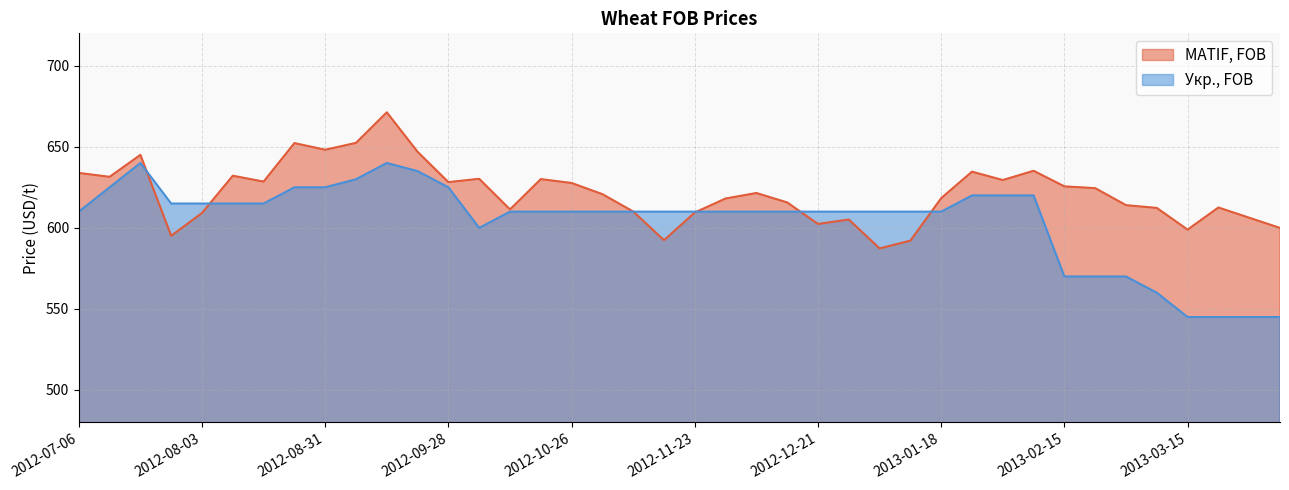

Reading left to right, extract all data points from this chart.

MATIF, FOB: 633.9	631.5	645.0	595.1	609.2	632.2	628.5	652.3	648.2	652.4	671.3	646.9	628.2	630.3	611.4	630.1	627.7	620.8	610.1	592.4	609.5	618.1	621.5	615.7	602.4	605.1	587.3	592.1	618.3	634.7	629.5	635.2	625.6	624.5	614.0	612.3	598.9	612.6	606.3	599.9
Укр., FOB: 610.0	625.0	640.0	615.0	615.0	615.0	615.0	625.0	625.0	630.0	640.0	635.0	625.0	600.0	610.0	610.0	610.0	610.0	610.0	610.0	610.0	610.0	610.0	610.0	610.0	610.0	610.0	610.0	610.0	620.0	620.0	620.0	570.0	570.0	570.0	560.0	545.0	545.0	545.0	545.0